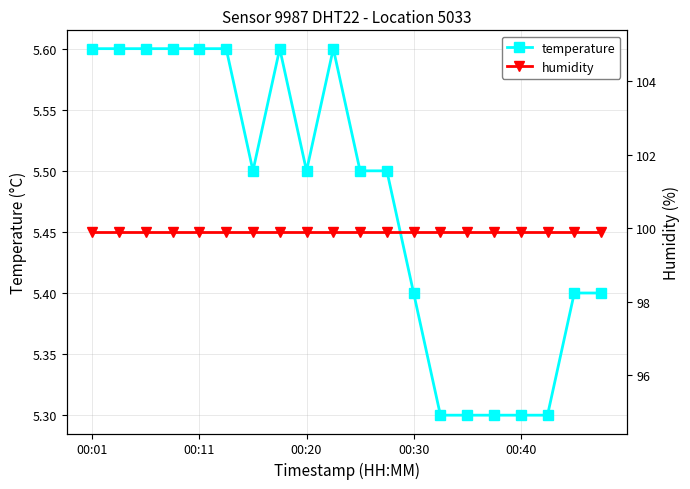

At 17, list the series in order from smallest to largest.

temperature, humidity